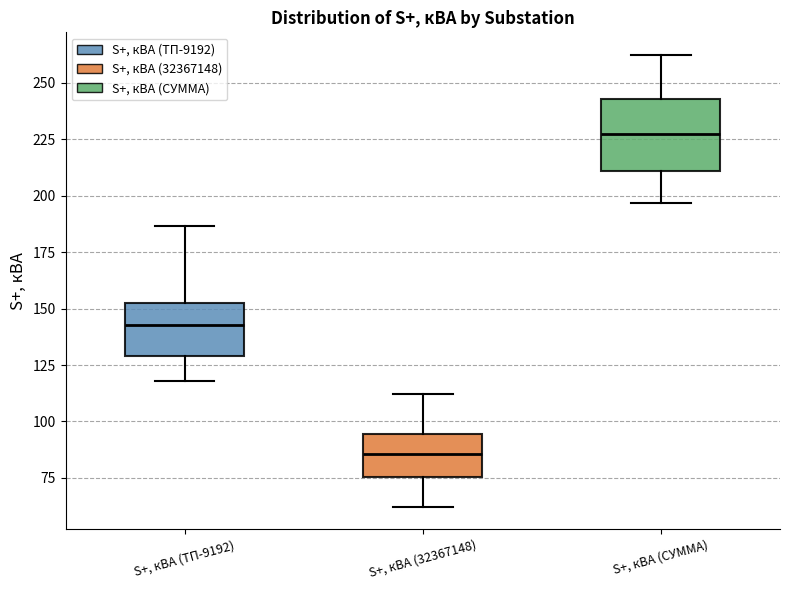

Reading left to right, read every box against the y-axis: the position of its median line, the range the box covers, and the ends of its whiskers. The values are not printed on the chart, so give them approximately, as read against the axis.

S+, кВА (ТП-9192): median 145, box 130 to 150, whiskers 120 to 185
S+, кВА (32367148): median 85, box 75 to 95, whiskers 60 to 110
S+, кВА (СУММА): median 225, box 210 to 245, whiskers 195 to 260